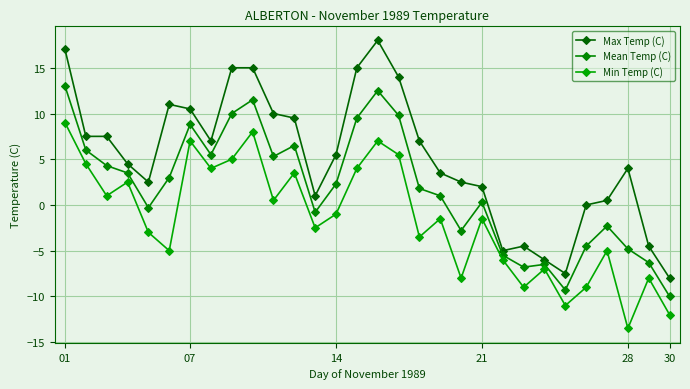

How many data points does each series have?

30